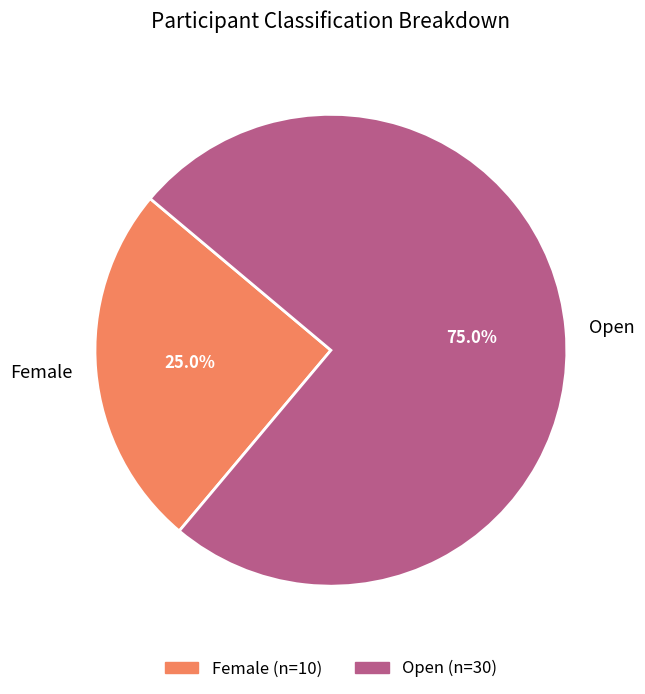

To the nearest percent, what portion does Female represent?

25%